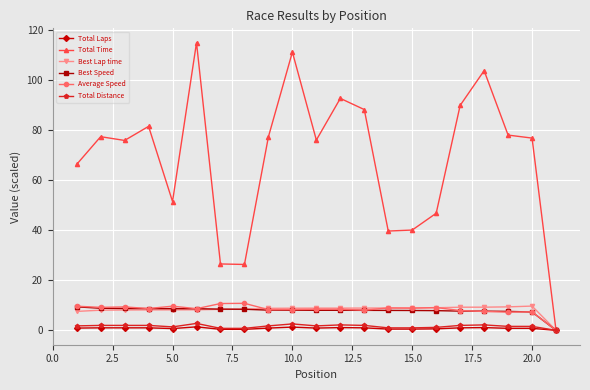

What is the maximum value shown in the chart?

115.0